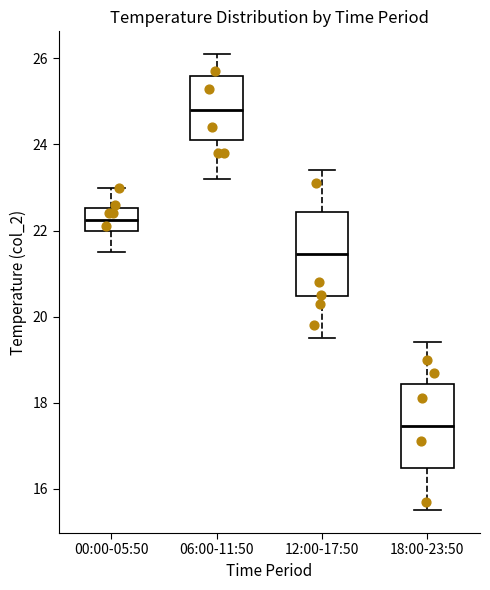

Which box's median line is the highest?

06:00-11:50